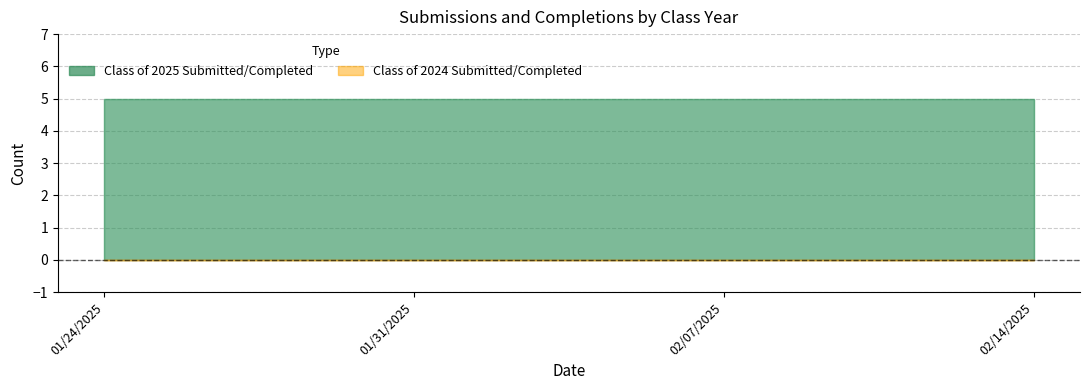

What is the sum of the Class of 2025 Completed values at 02/14/2025 and 02/07/2025?

10